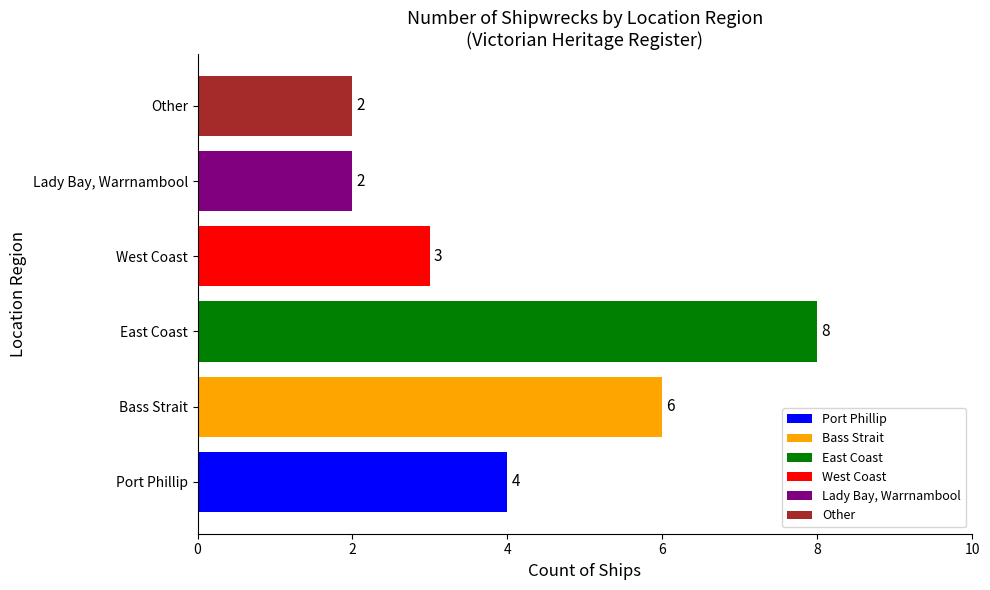

What is the sum of all values?

25